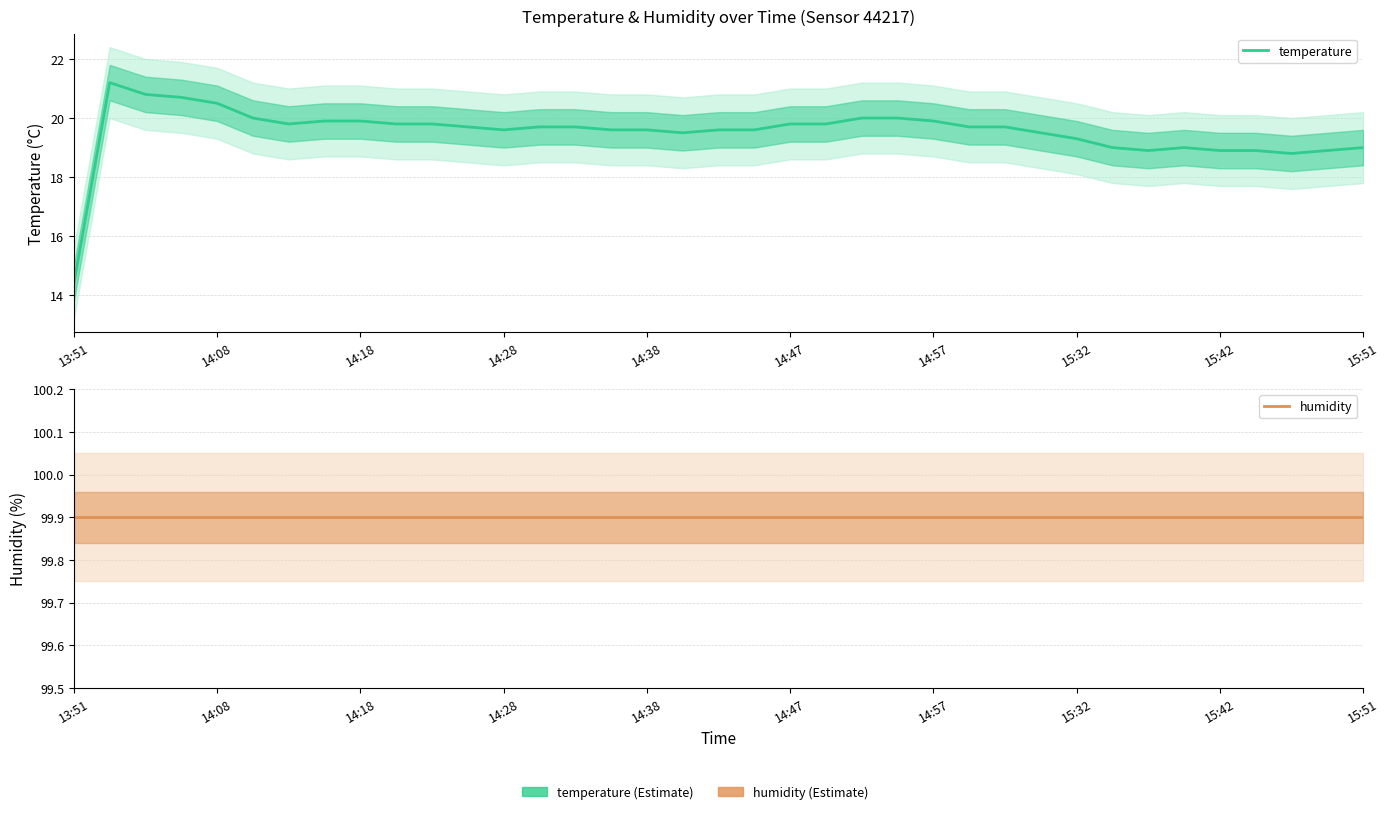

Which series has the largest total across all categories?

humidity